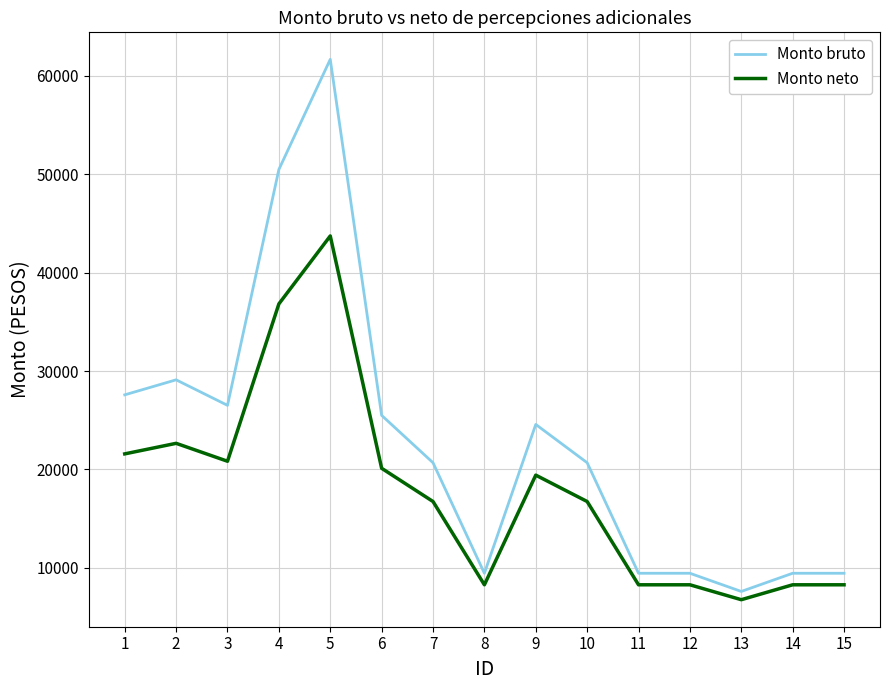

Read the Monto bruto value at 8.

9440.5